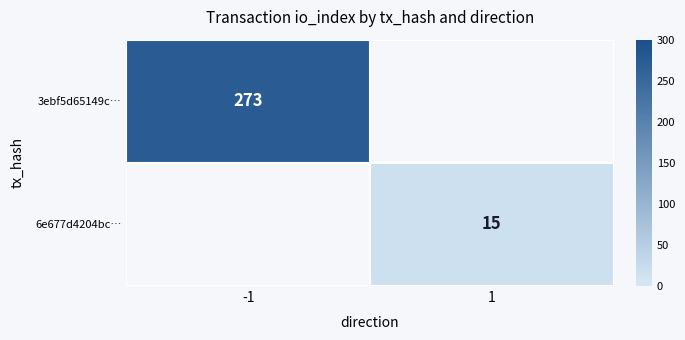

How many series are shown in this chart?

2